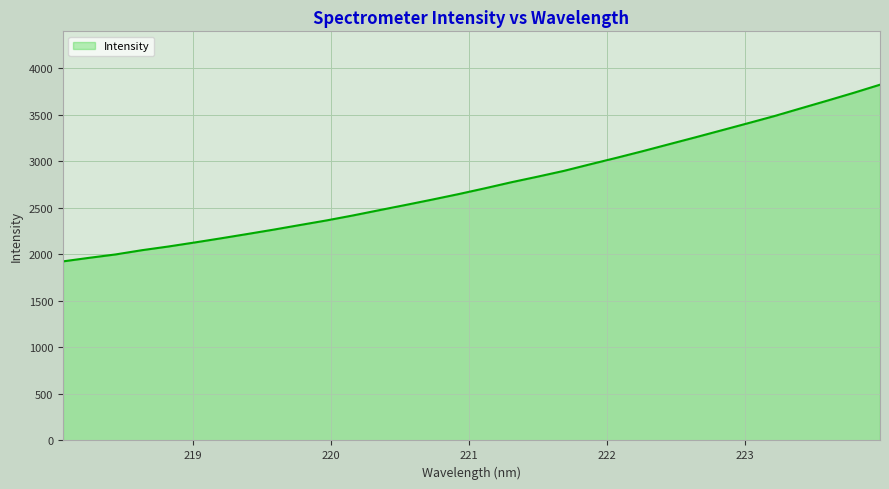

What is the maximum value shown in the chart?

3822.2